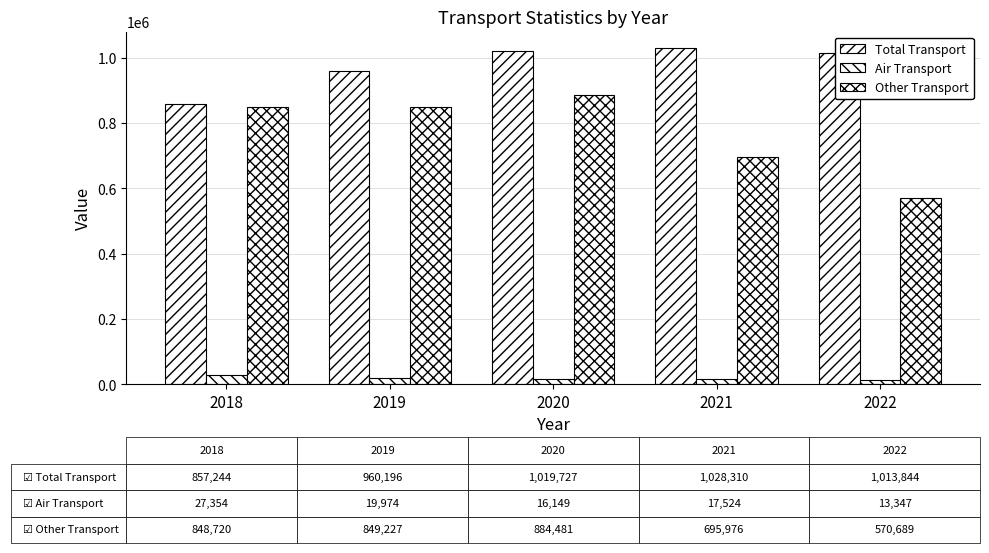

Reading left to right, transcribe all the data shown in this chart.

Total Transport: 2018=857244	2019=960196	2020=1019727	2021=1028310	2022=1013844
Air Transport: 2018=27354	2019=19974	2020=16149	2021=17524	2022=13347
Other Transport: 2018=848720	2019=849227	2020=884481	2021=695976	2022=570689